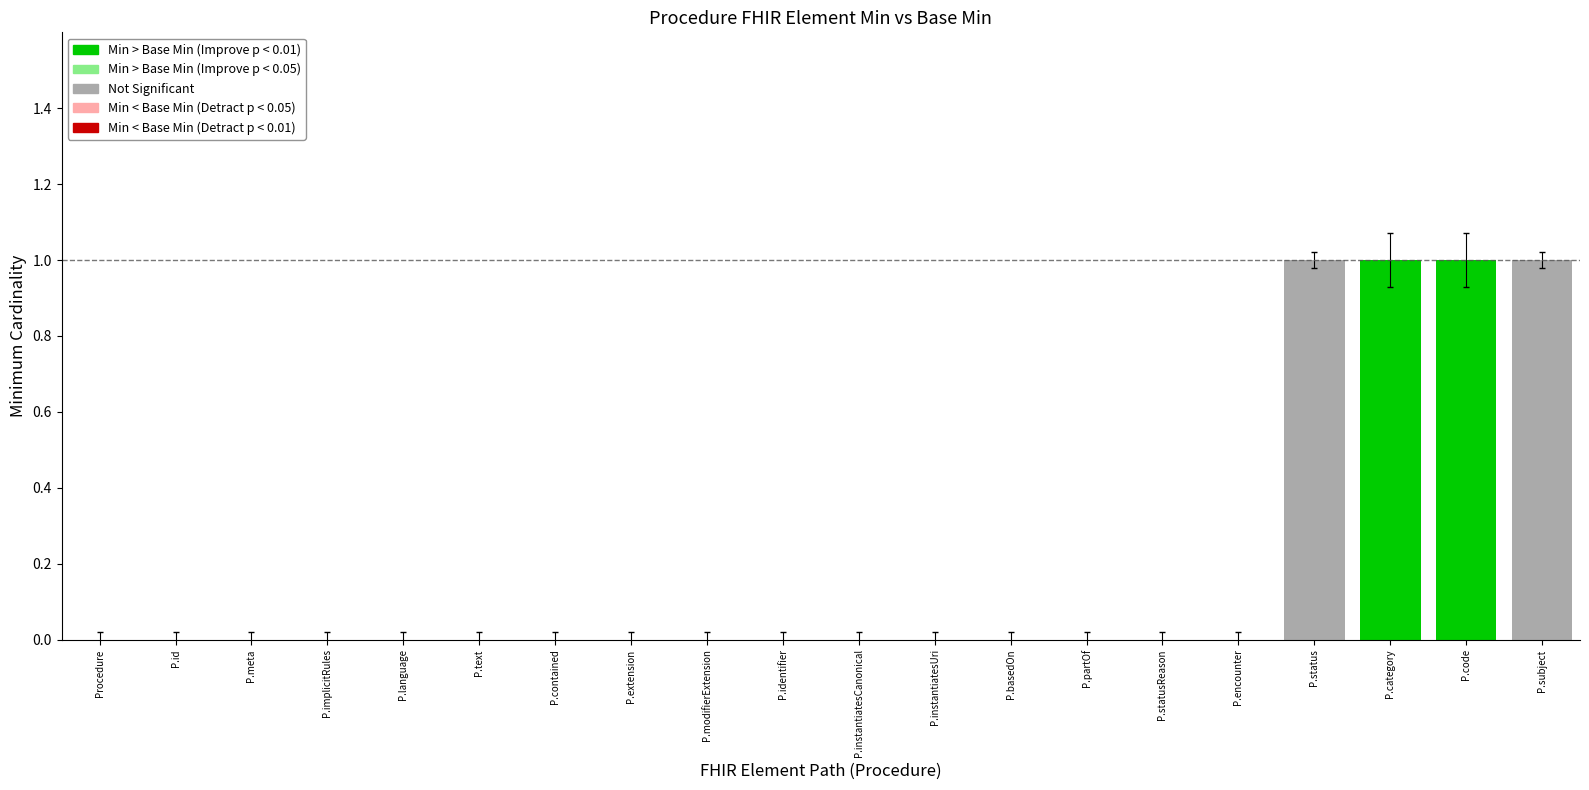

Rank the categories by value from highest to lowest.

P.status, P.category, P.code, P.subject, Procedure, P.id, P.meta, P.implicitRules, P.language, P.text, P.contained, P.extension, P.modifierExtension, P.identifier, P.instantiatesCanonical, P.instantiatesUri, P.basedOn, P.partOf, P.statusReason, P.encounter